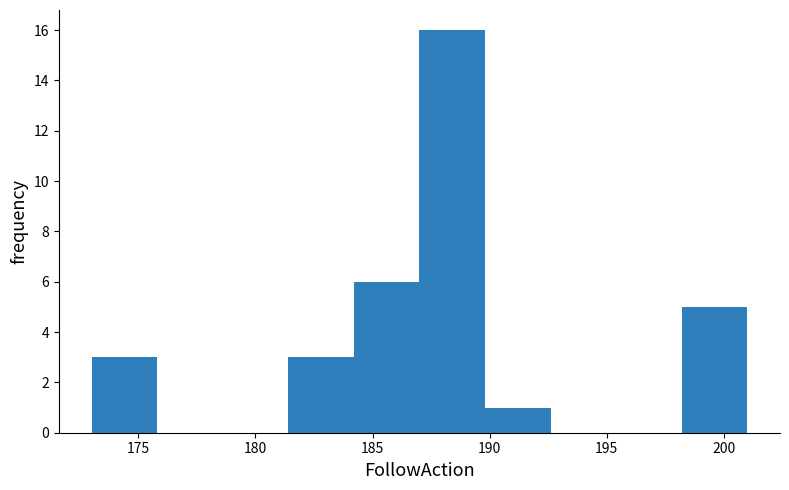

Reading left to right, transcribe this chart: for each bar, give the range it covers on the x-axis and its height. Neither the bar edges nor the heights are printed on the chart, so give them approximately, as read against the axes.

173.0 to 175.8: 3
175.8 to 178.6: 0
178.6 to 181.4: 0
181.4 to 184.2: 3
184.2 to 187.0: 6
187.0 to 189.8: 16
189.8 to 192.6: 1
192.6 to 195.4: 0
195.4 to 198.2: 0
198.2 to 201.0: 5